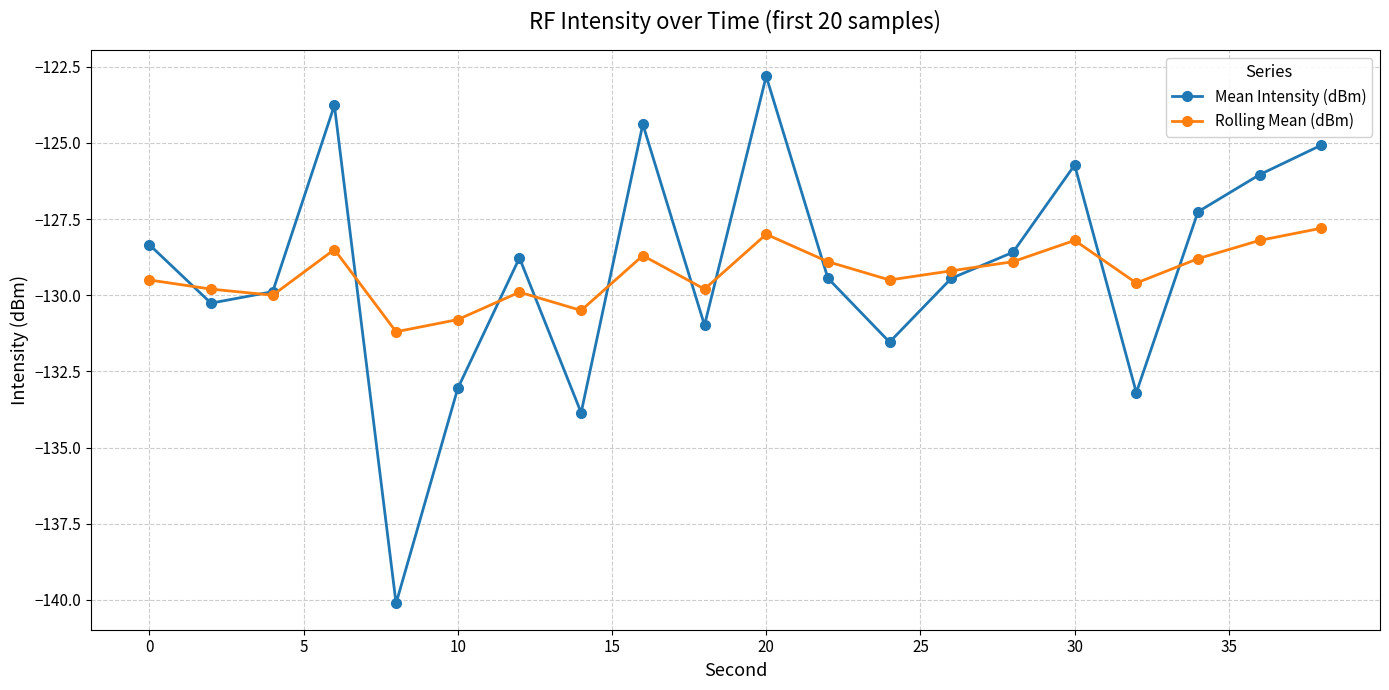

What is the minimum value shown in the chart?

-140.1